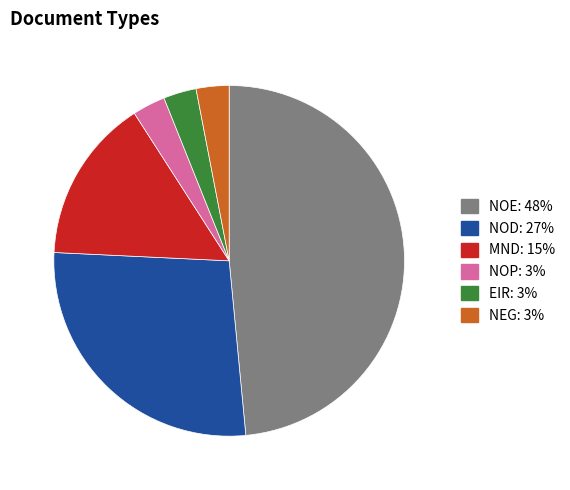

True or false: NOE accounts for 48% of the total.

True